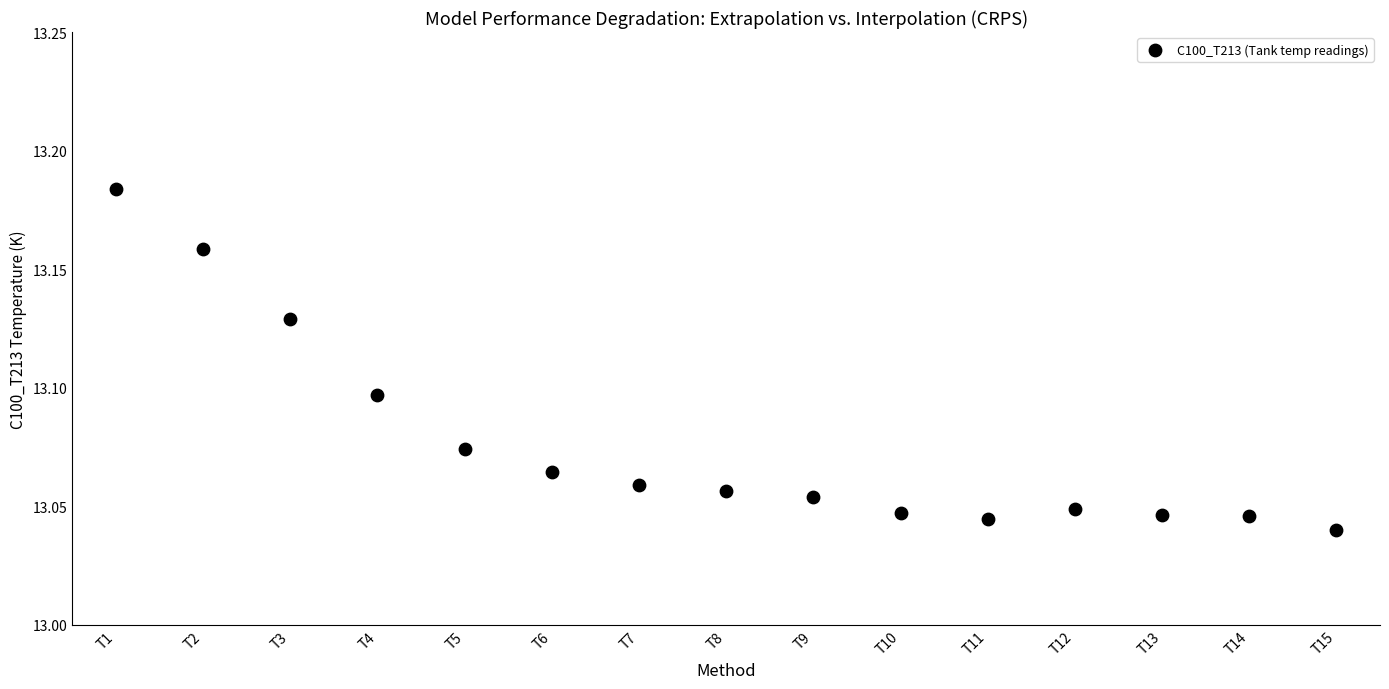

How many points are shown in the scatter plot?

15